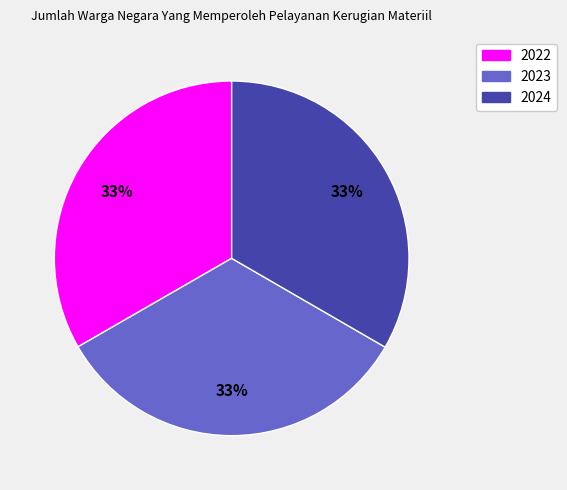

To the nearest percent, what is the combined percentage of 2024 and 2023?

67%